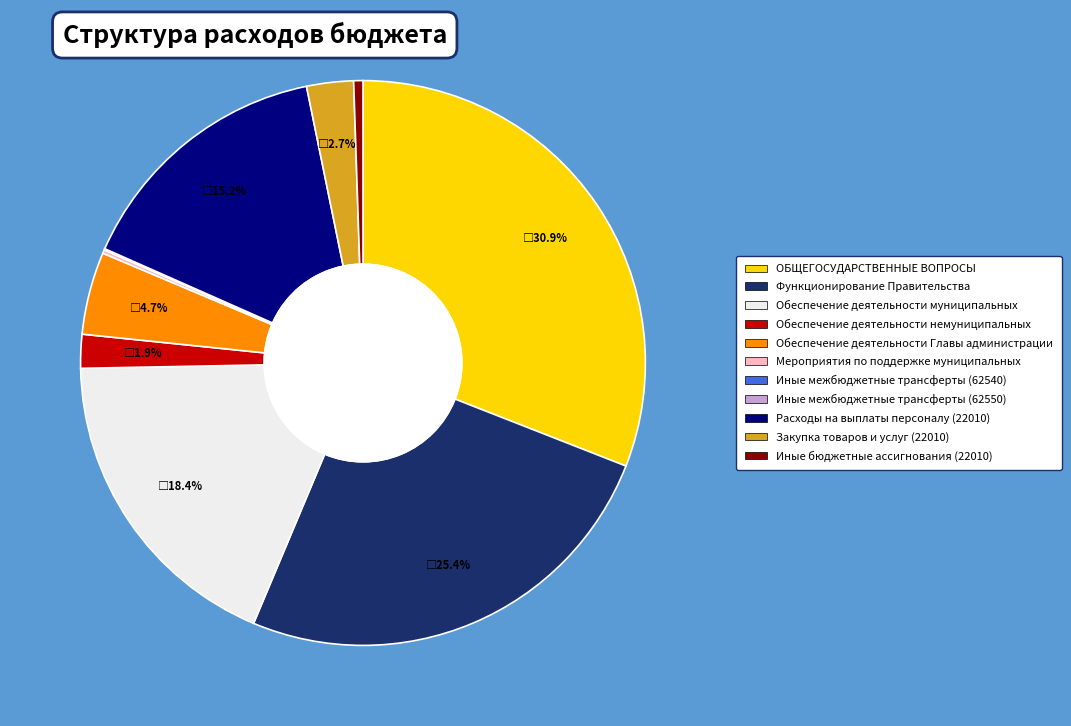

To the nearest percent, what is the average slice percentage?

9%